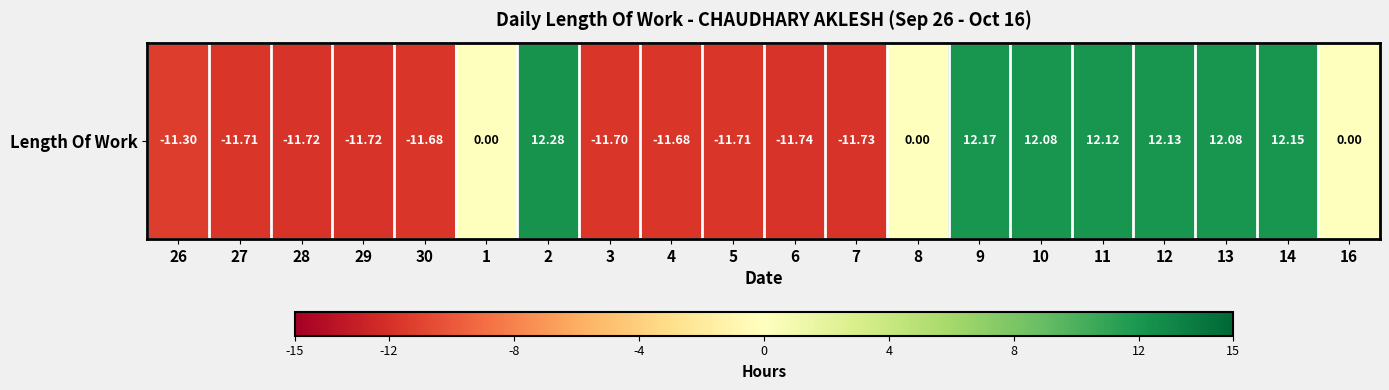

How many positive values are there?

7